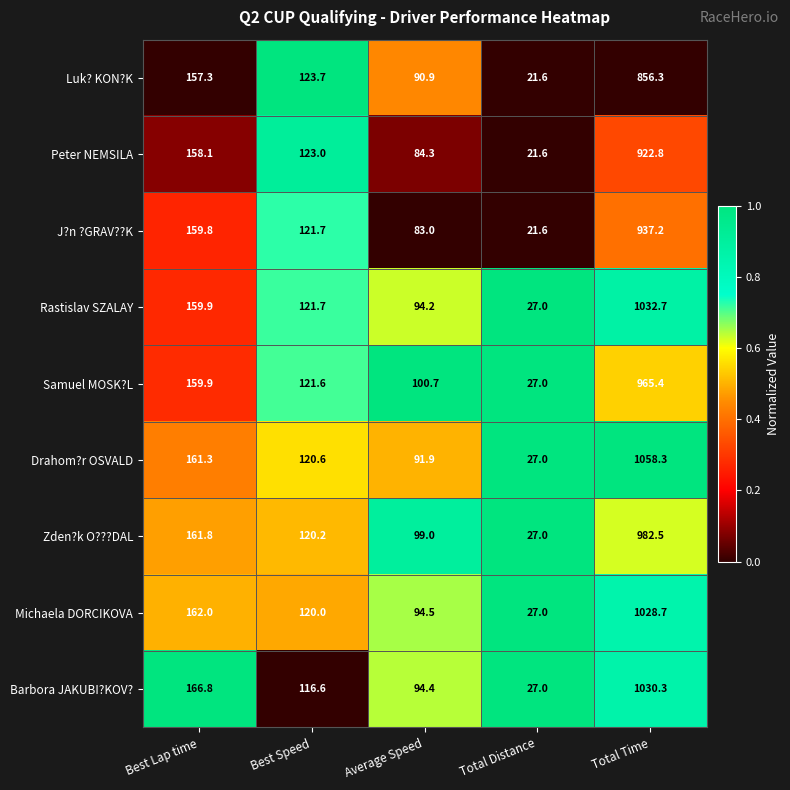

At Total Time, list the series in order from largest to smallest.

Drahom?r OSVALD, Rastislav SZALAY, Barbora JAKUBI?KOV?, Michaela DORCIKOVA, Zden?k O???DAL, Samuel MOSK?L, J?n ?GRAV??K, Peter NEMSILA, Luk? KON?K